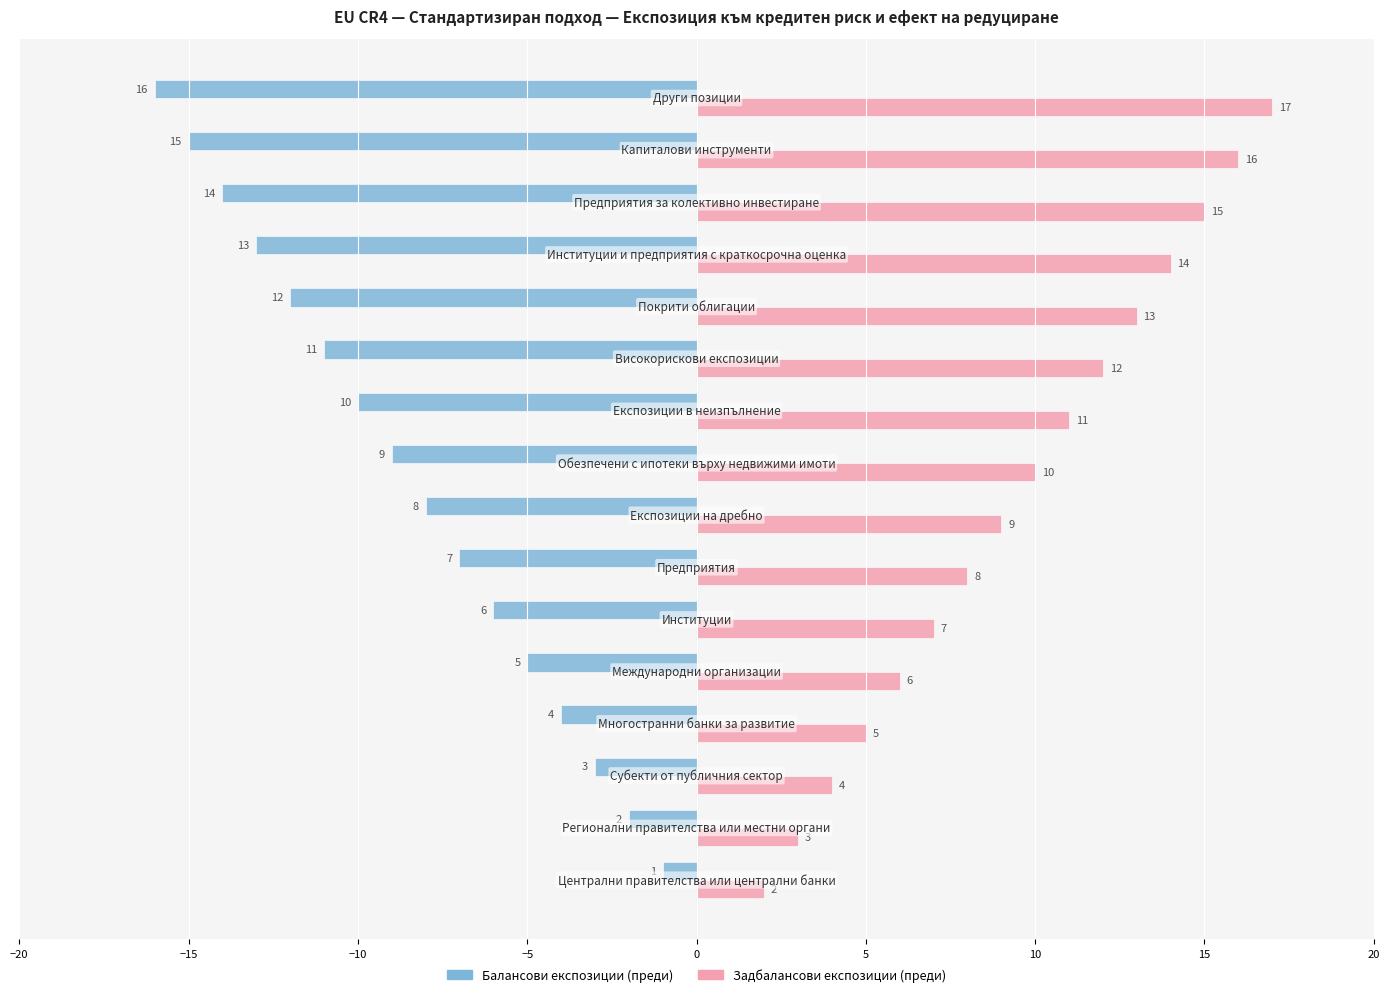

What is the smallest value displayed?

-16